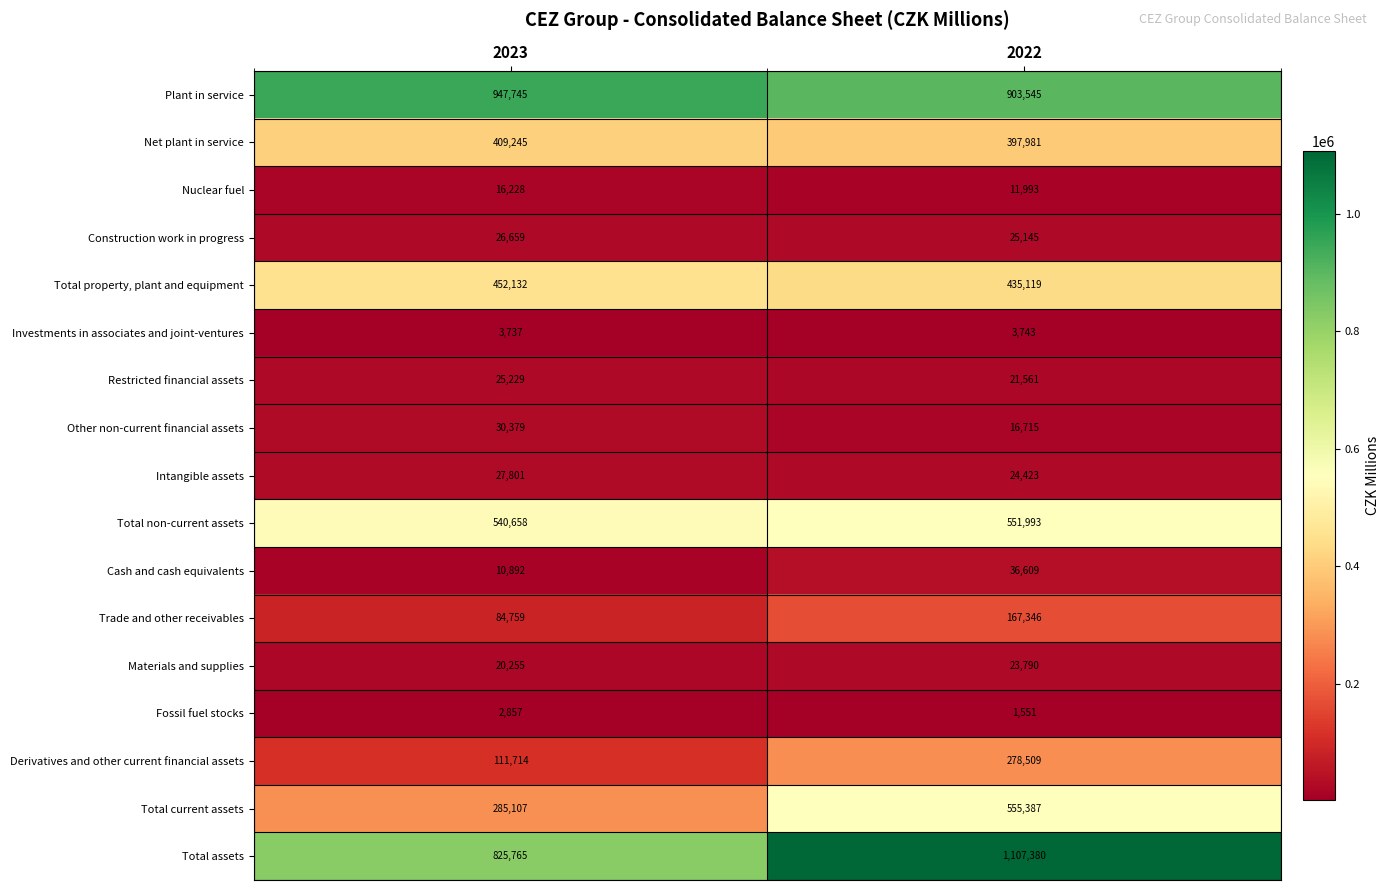

The value of Fossil fuel stocks at 2023 is 790. True or false?

False